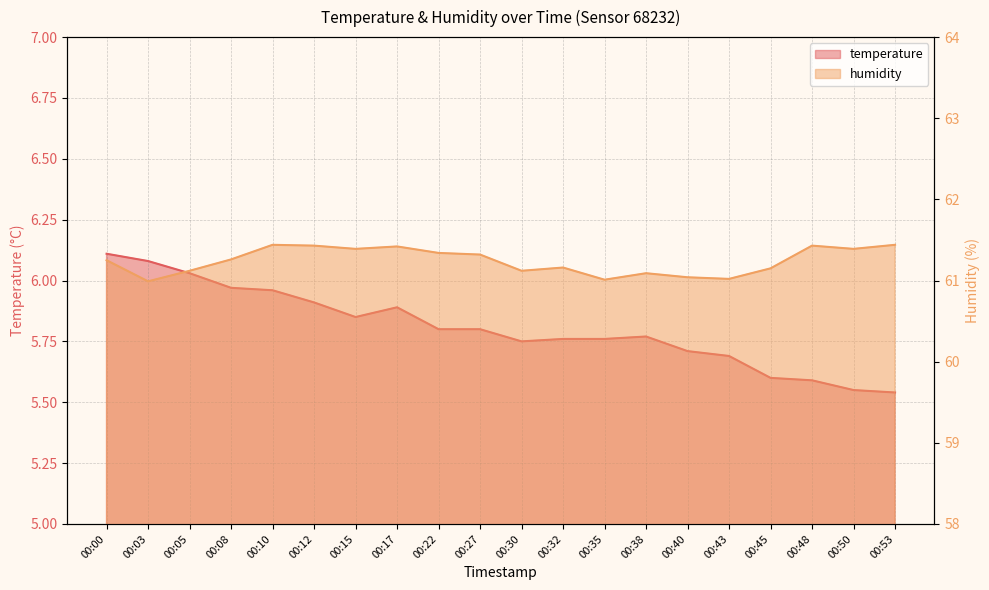

Between 00:08 and 00:40, which series saw the biggest shift?

temperature